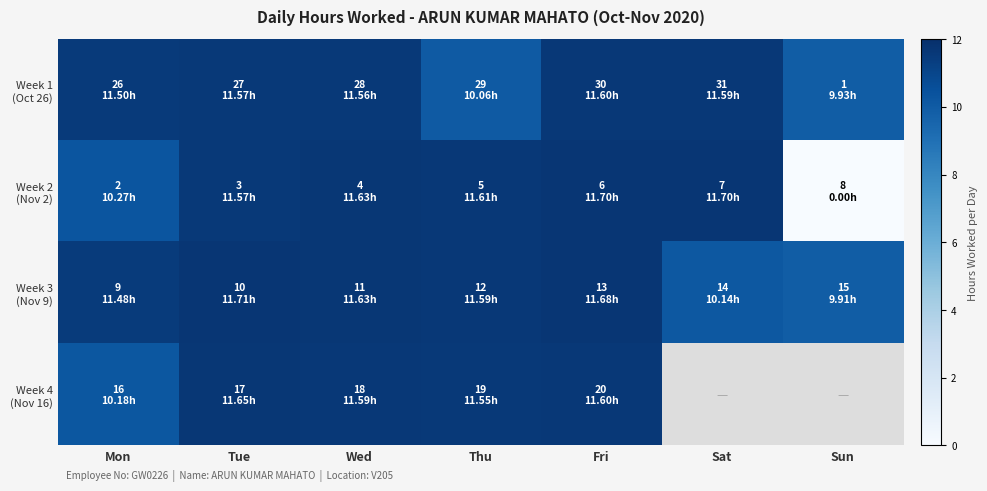

Which series has the largest total across all categories?

Week 3 (Nov 9)